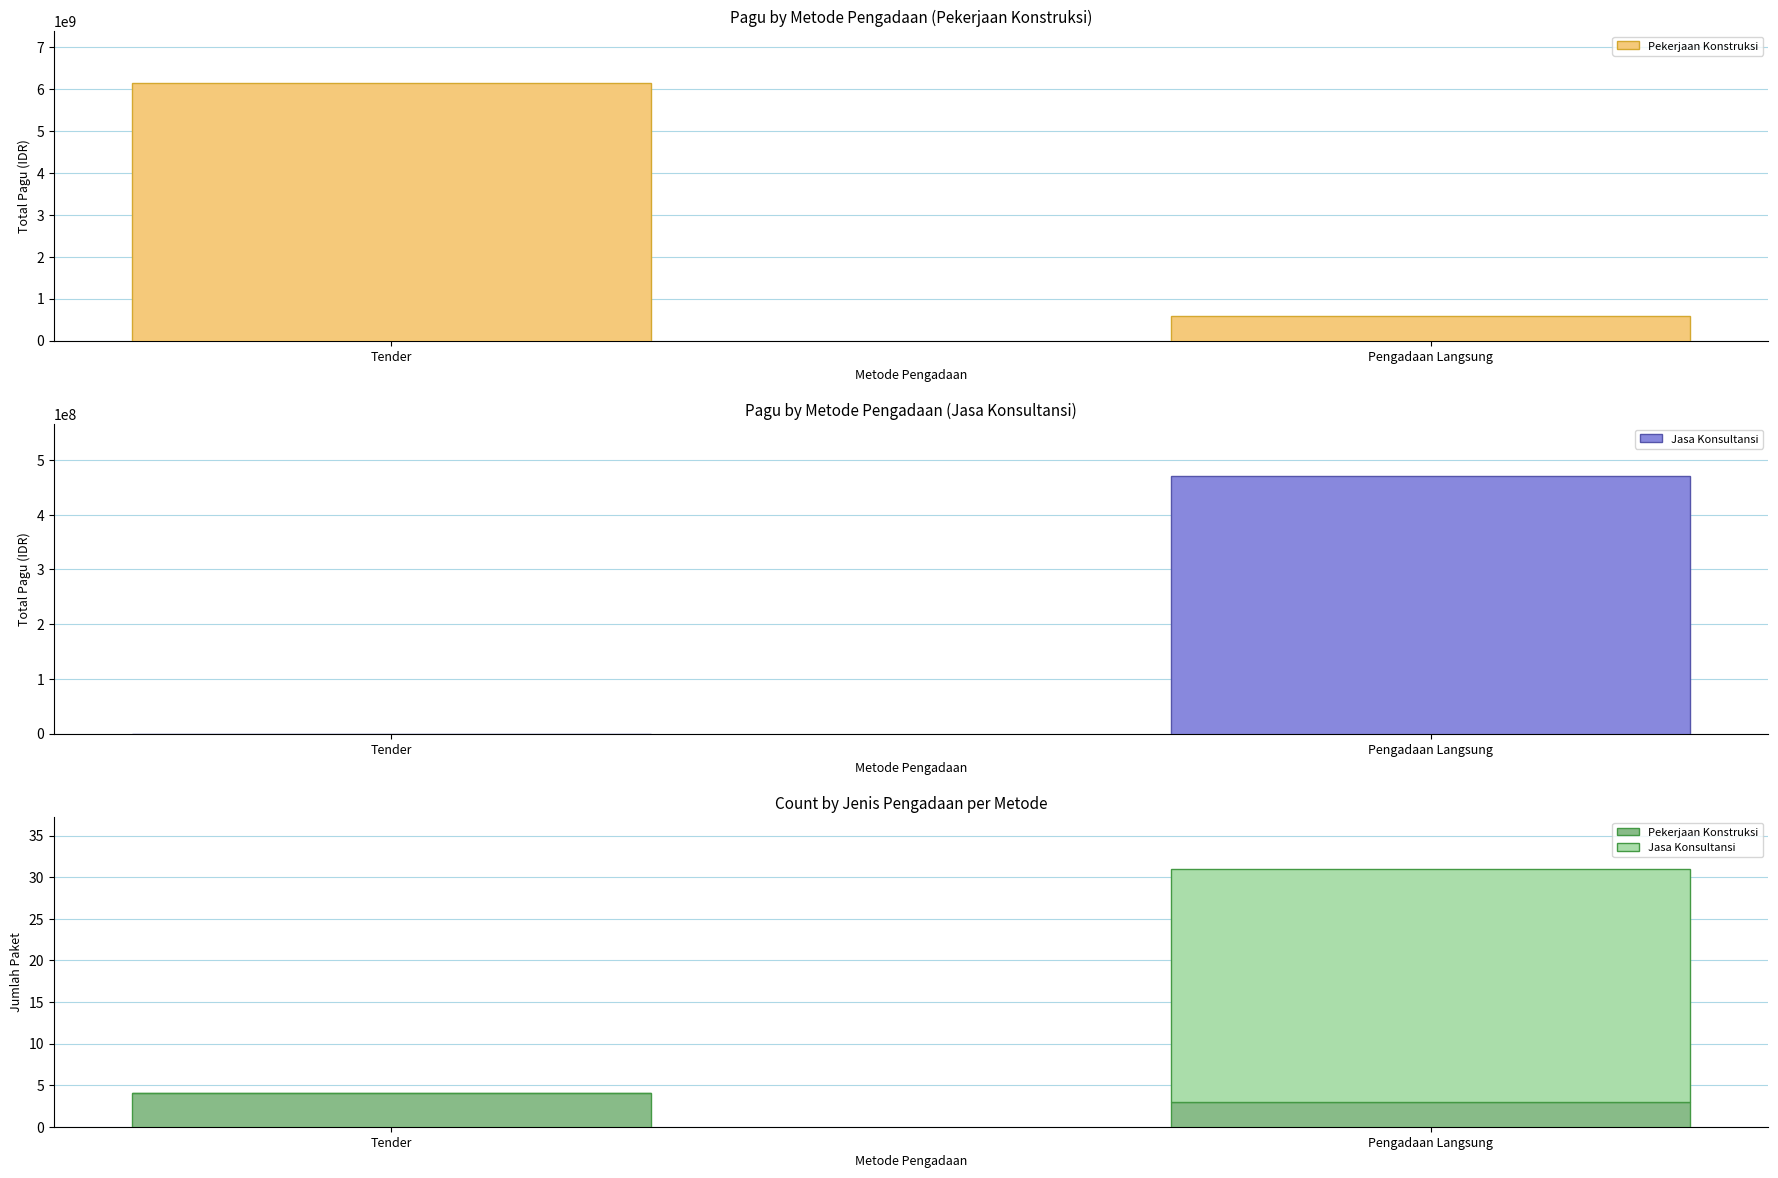

Is it true that Jasa Konsultansi equals 6 at Pengadaan Langsung?

False